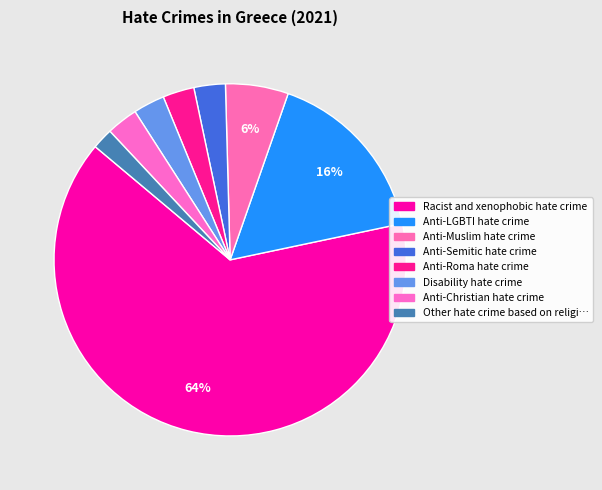

Count the number of slices in the pie.

8